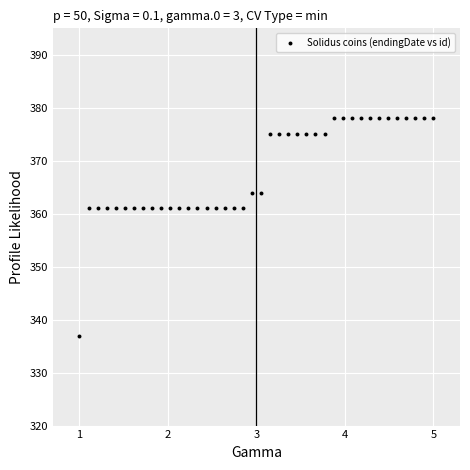

What is the range of Y values (max minus min)?

41